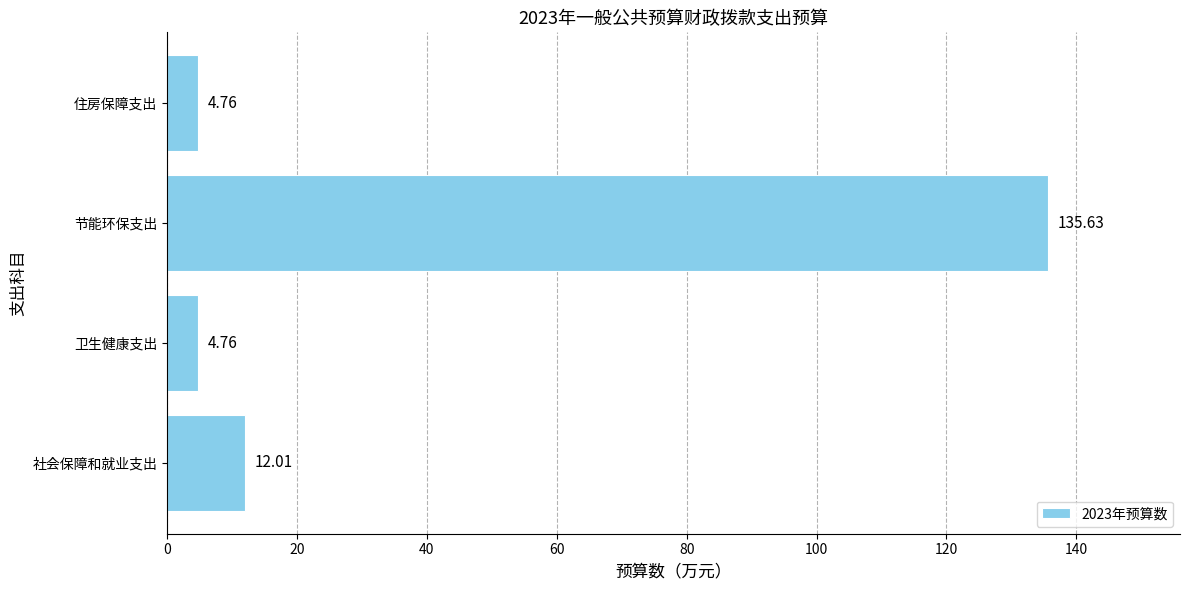

How many data points are above 12?

2